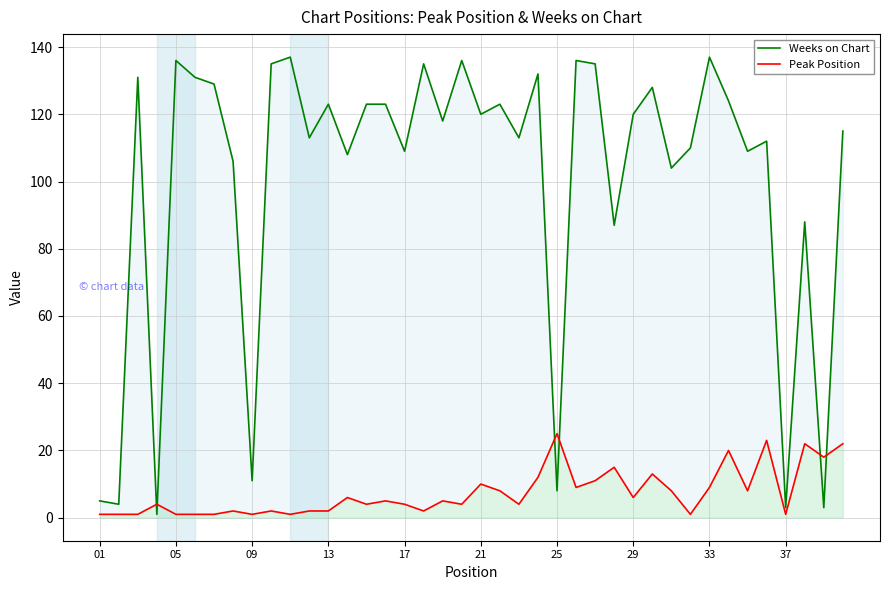

At how many categories does at least one series exceed 117?

21